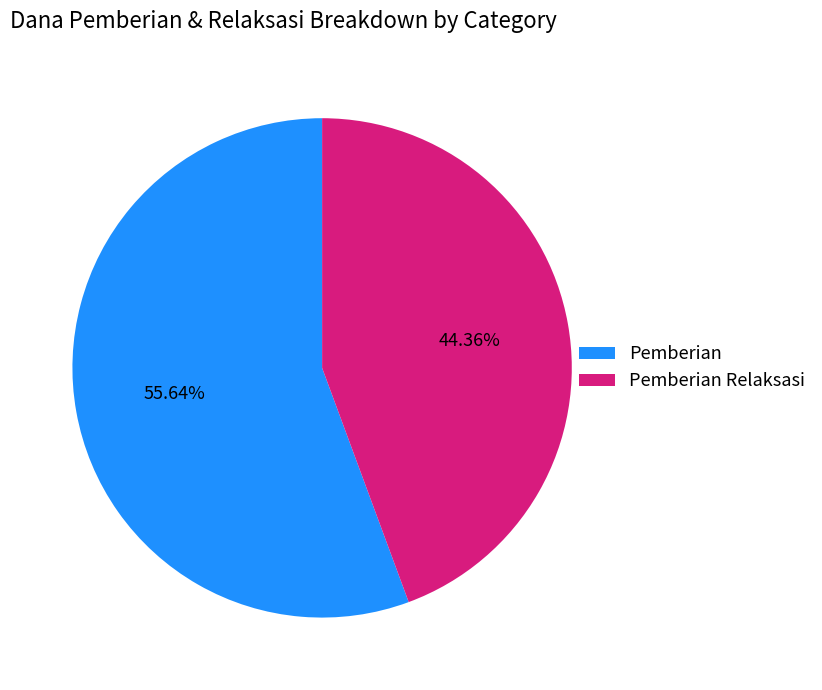

Is there a majority slice in this chart?

Yes